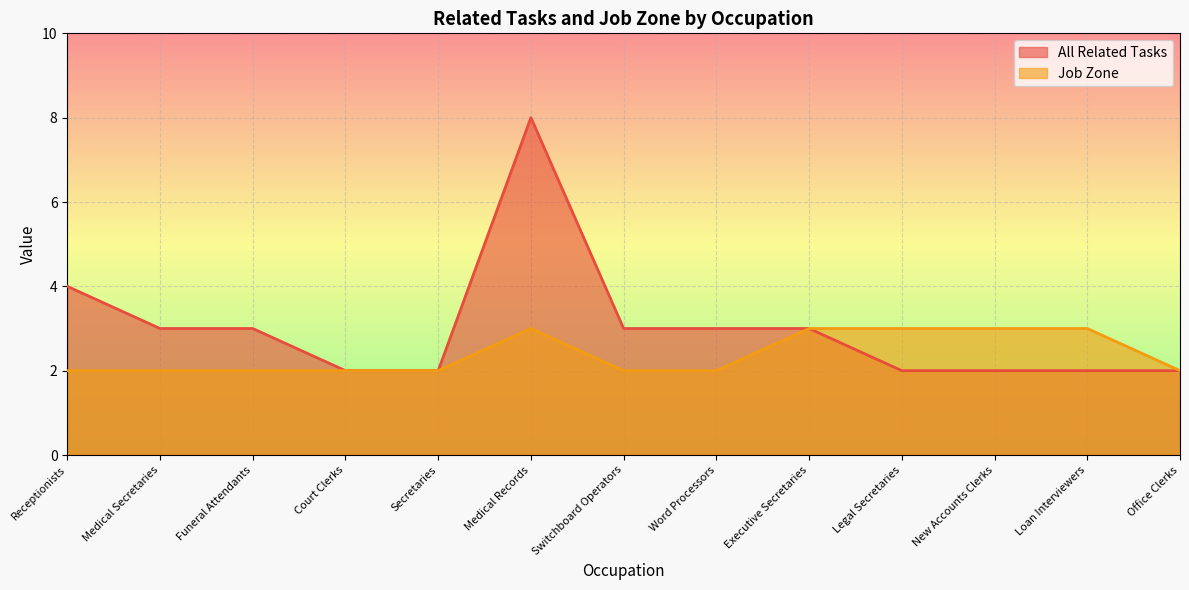

At which label does All Related Tasks reach its peak?

Medical Records